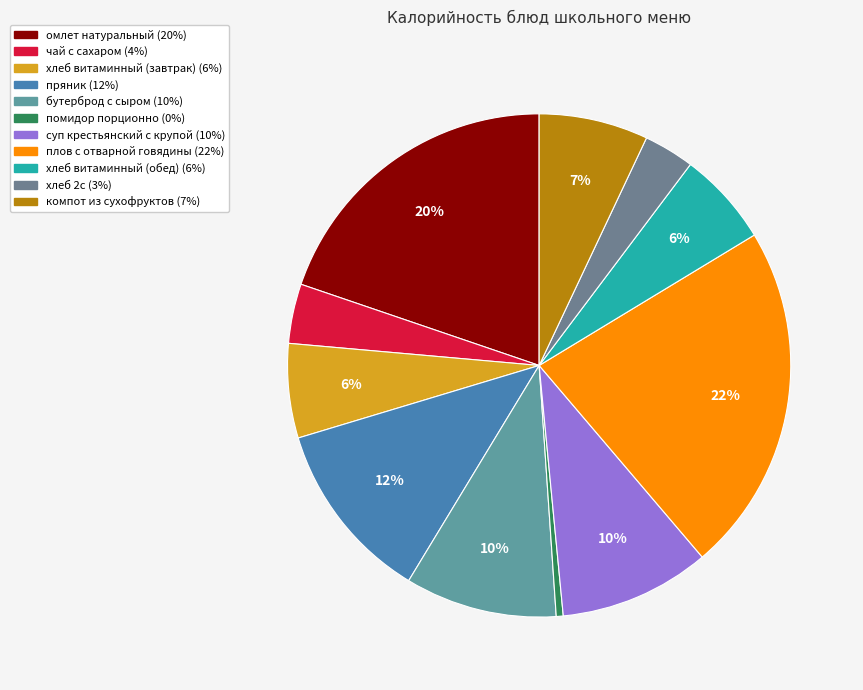

To the nearest percent, what percentage of the pie is хлеб 2с?

3%